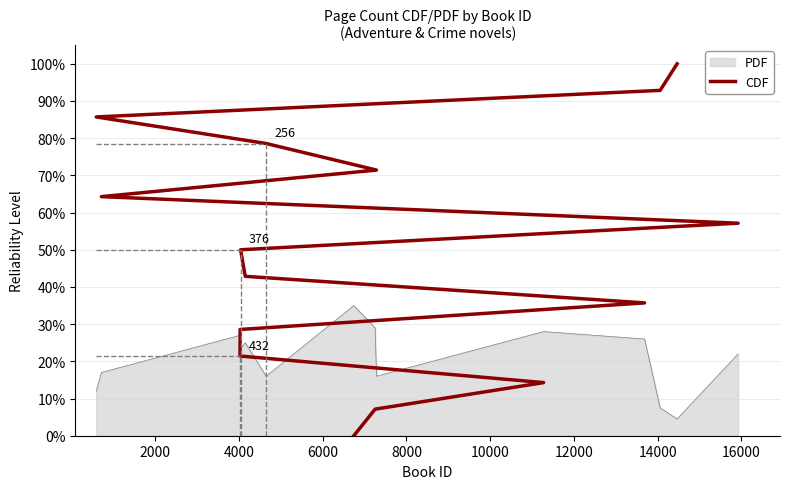

What is the maximum value shown in the chart?

100.0